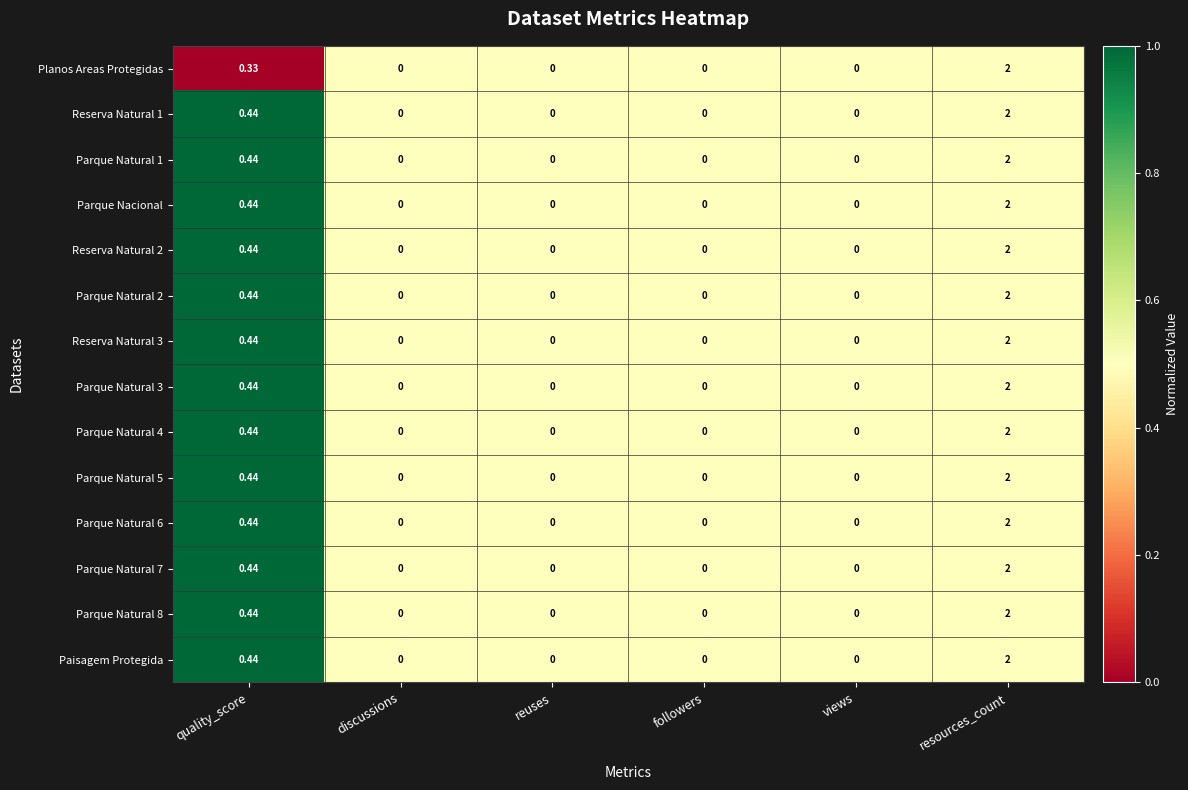

At which category is the sum across all series the highest?

resources_count